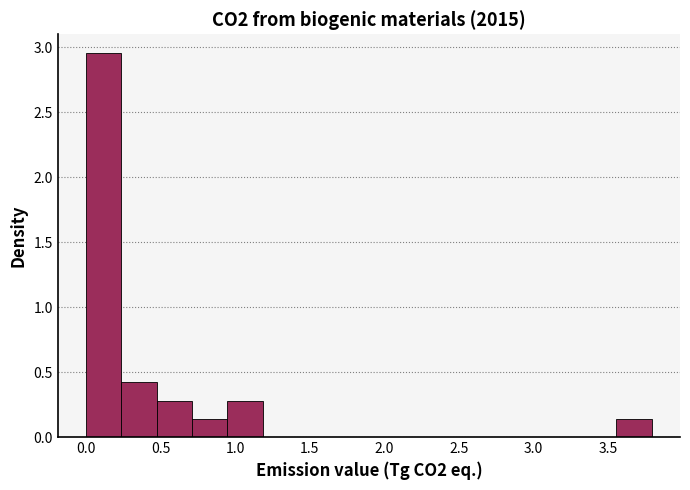

How tall is the bar that spans 0.00 to 0.25 on the x-axis? Neither the bar edges nor the heights are printed on the chart, so give them approximately, as read against the axes.

2.95